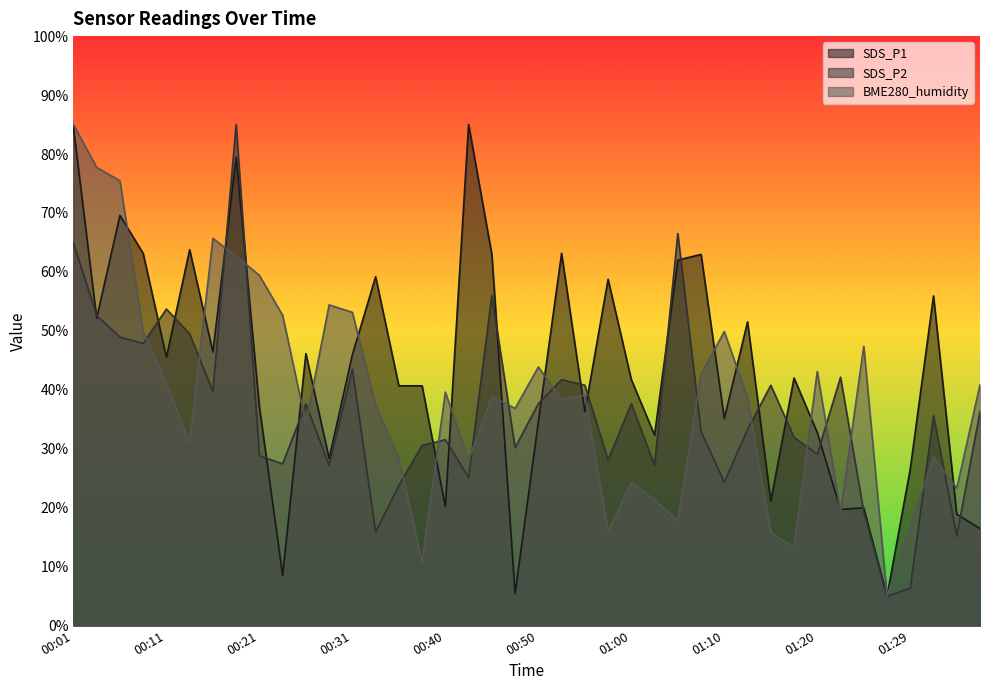

At how many categories does at least one series exceed 51?

21